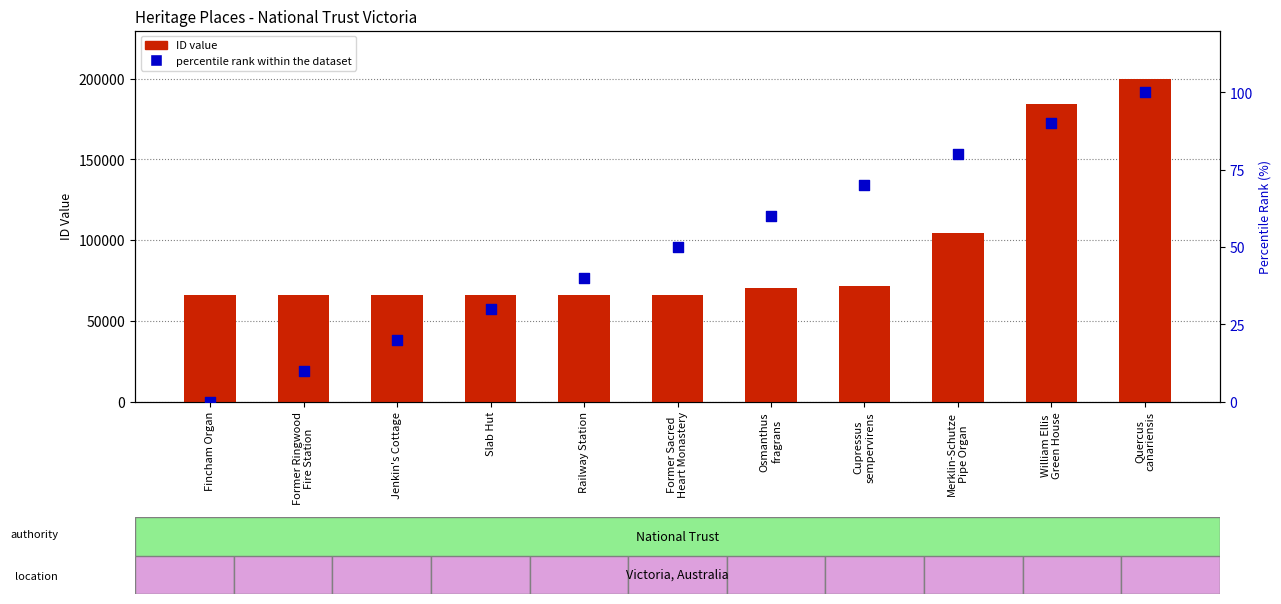

At how many categories does at least one series exceed 124933?

2